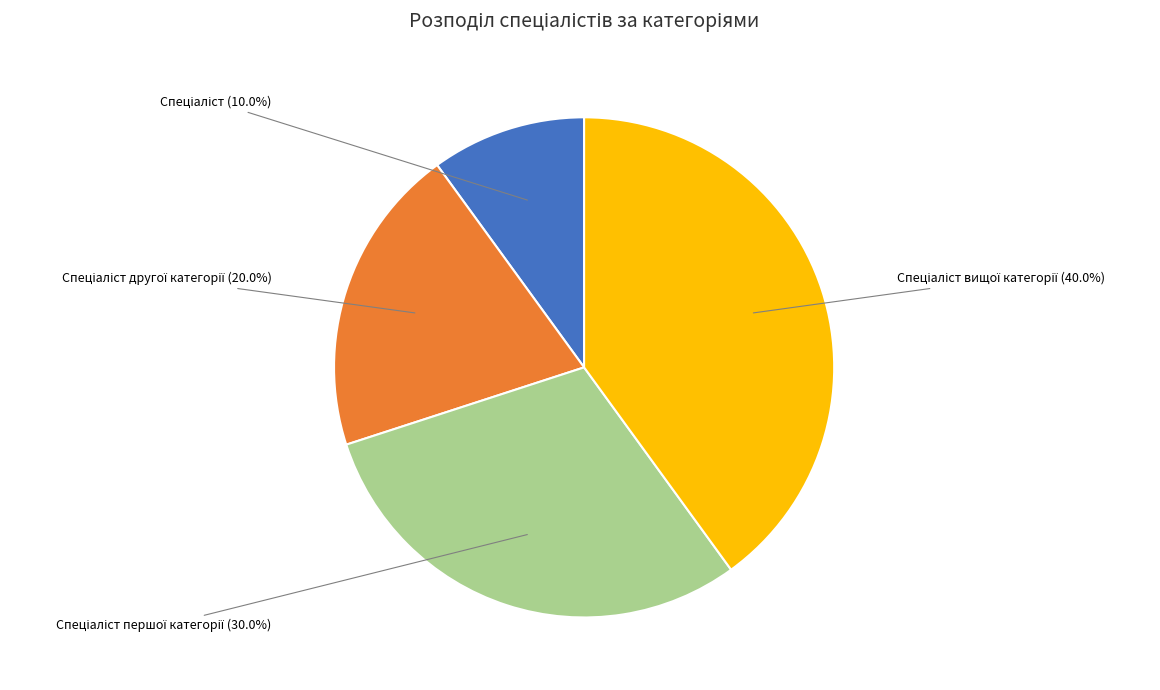

Does any single category account for the majority?

No